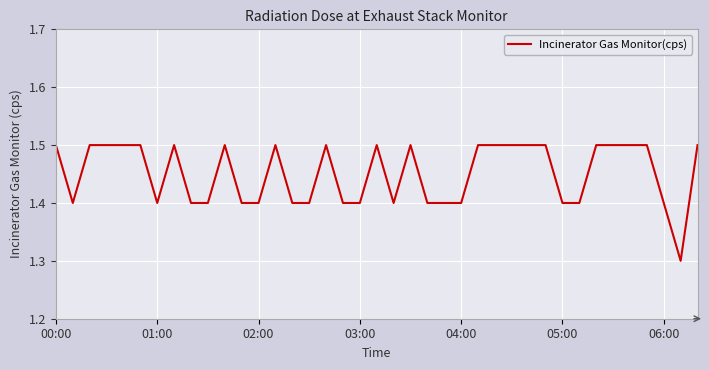

What is the greatest value displayed?

1.5